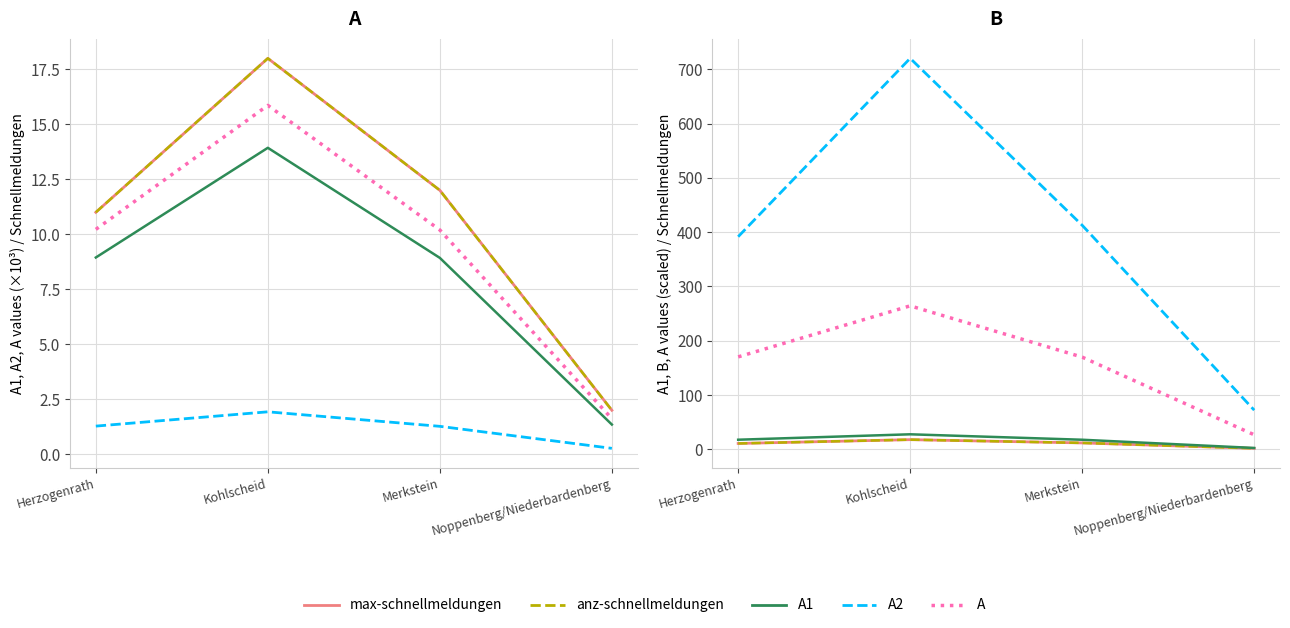

Does the chart display data point markers on the line(s)?

No